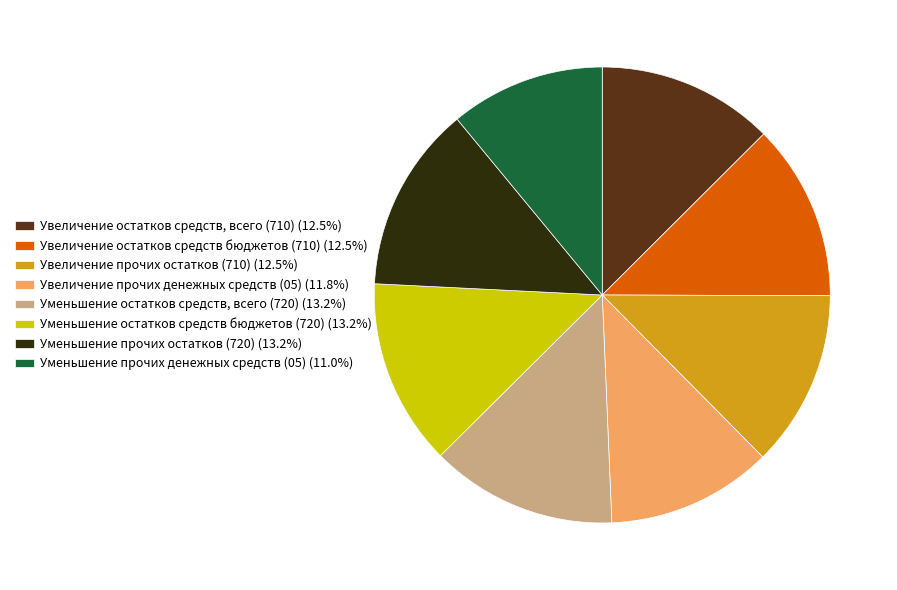

Does any single category account for the majority?

No